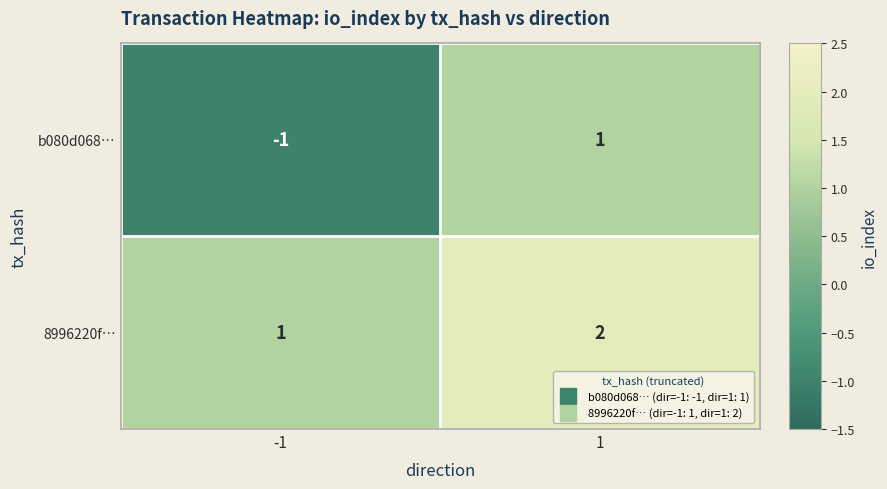

Reading left to right, list all the values displayed in this chart.

b080d068…: -1=-1	1=1
8996220f…: -1=1	1=2